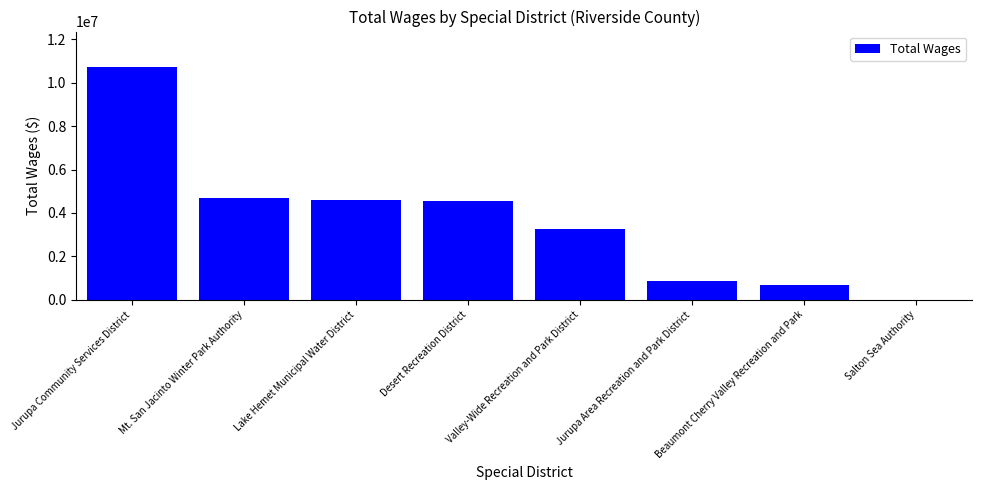

What is the greatest value displayed?

10742920